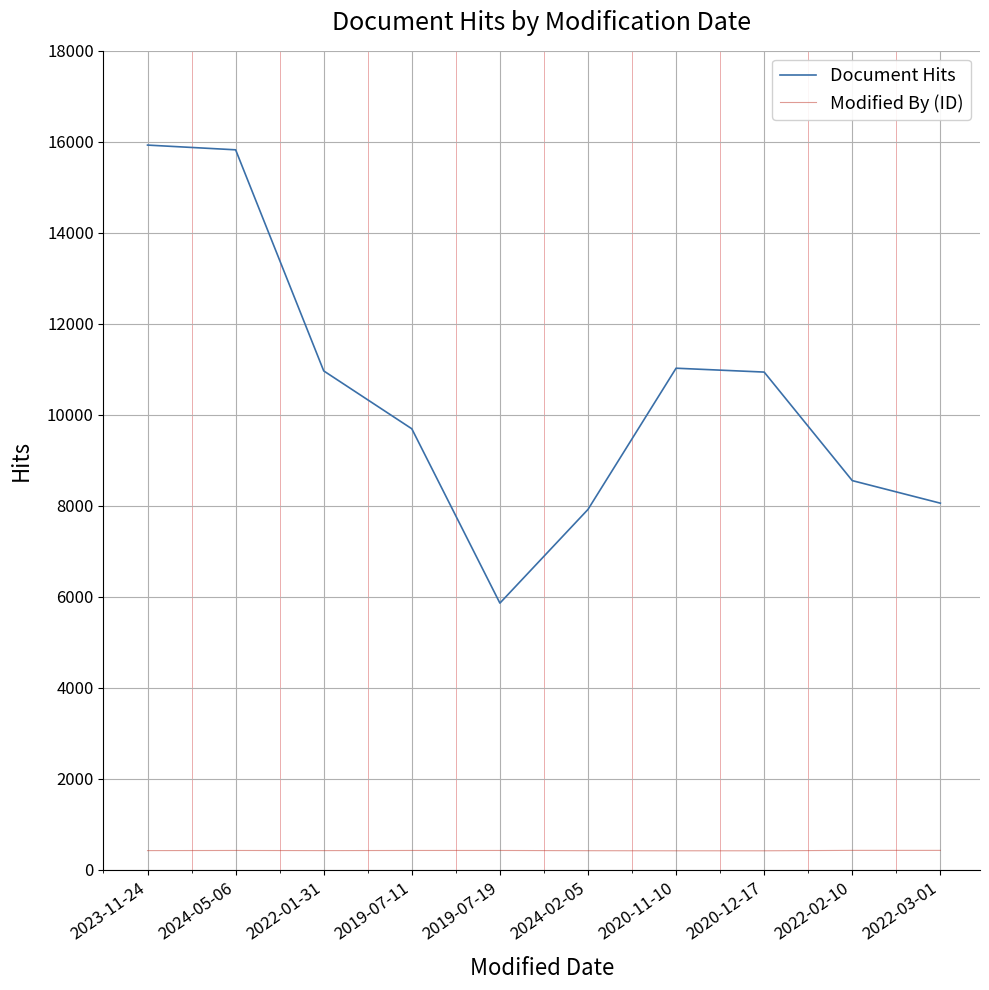

Does the chart have visible grid lines?

Yes